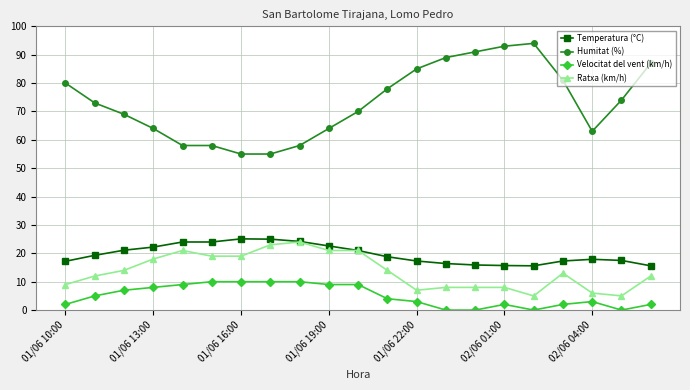

Rank the series by their maximum value, from lowest to highest.

Velocitat del vent (km/h), Ratxa (km/h), Temperatura (°C), Humitat (%)